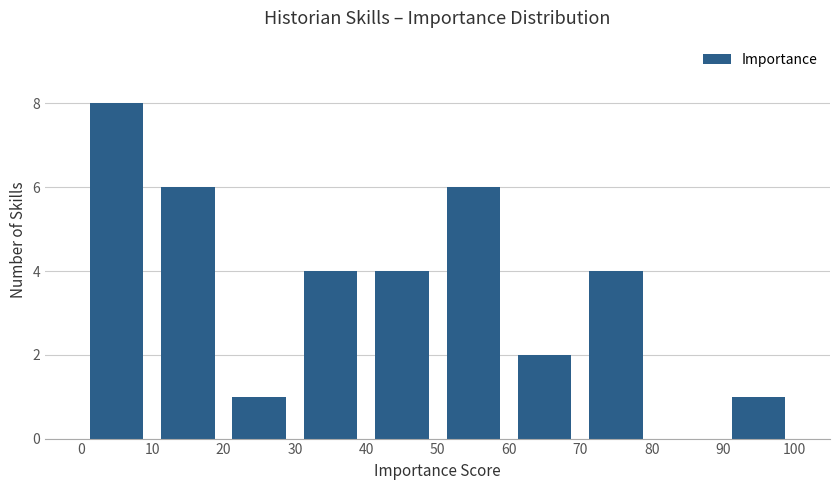

Reading left to right, list every bar in this chart as the range it spans on the x-axis followed by its height. The values are not printed on the chart, so give them approximately, as read against the axis.

0 to 10: 8
10 to 20: 6
20 to 30: 1
30 to 40: 4
40 to 50: 4
50 to 60: 6
60 to 70: 2
70 to 80: 4
80 to 90: 0
90 to 100: 1